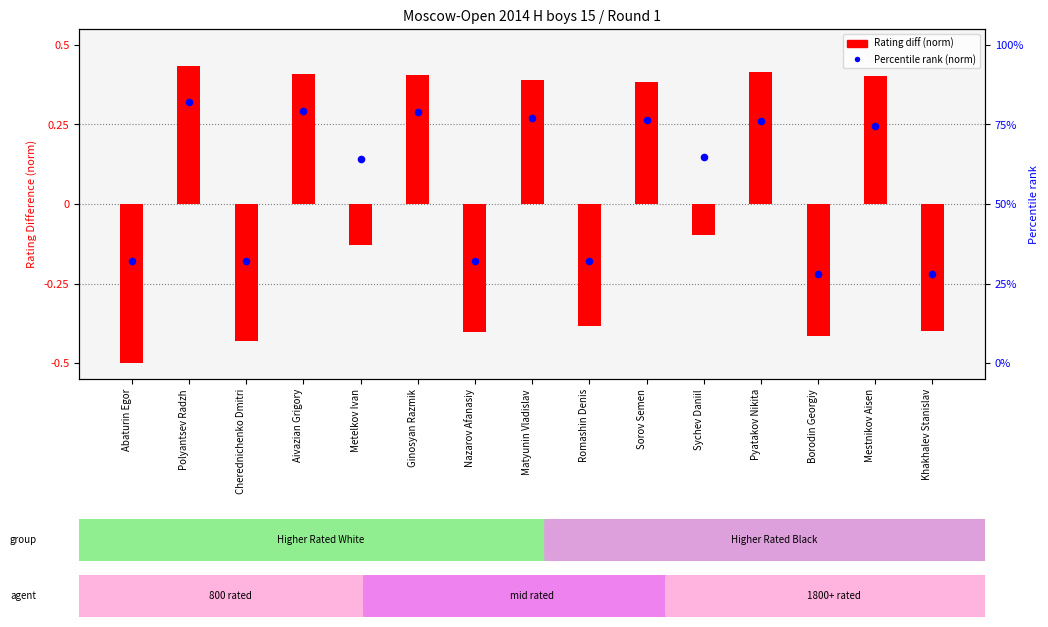

What are all the series names shown in the legend?

Rating diff (norm), Percentile rank (norm)